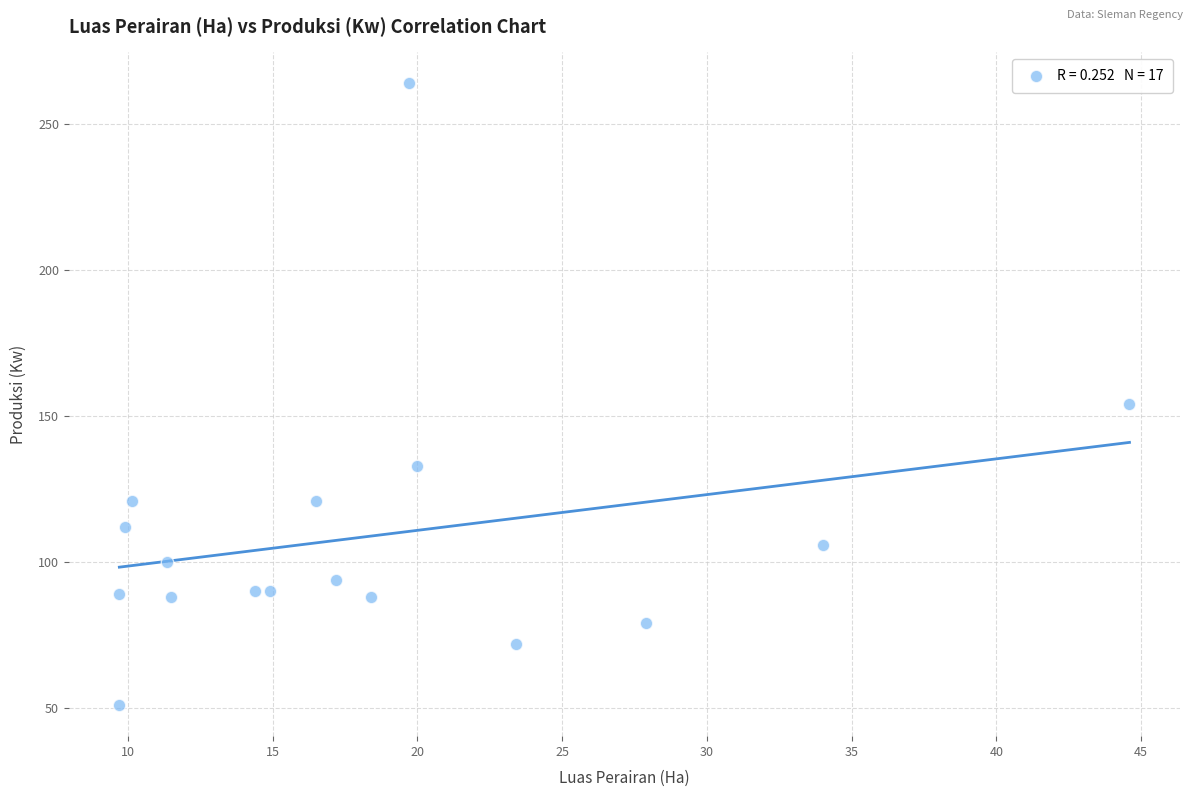

What Y value in the scatter plot is closest to 157?

154